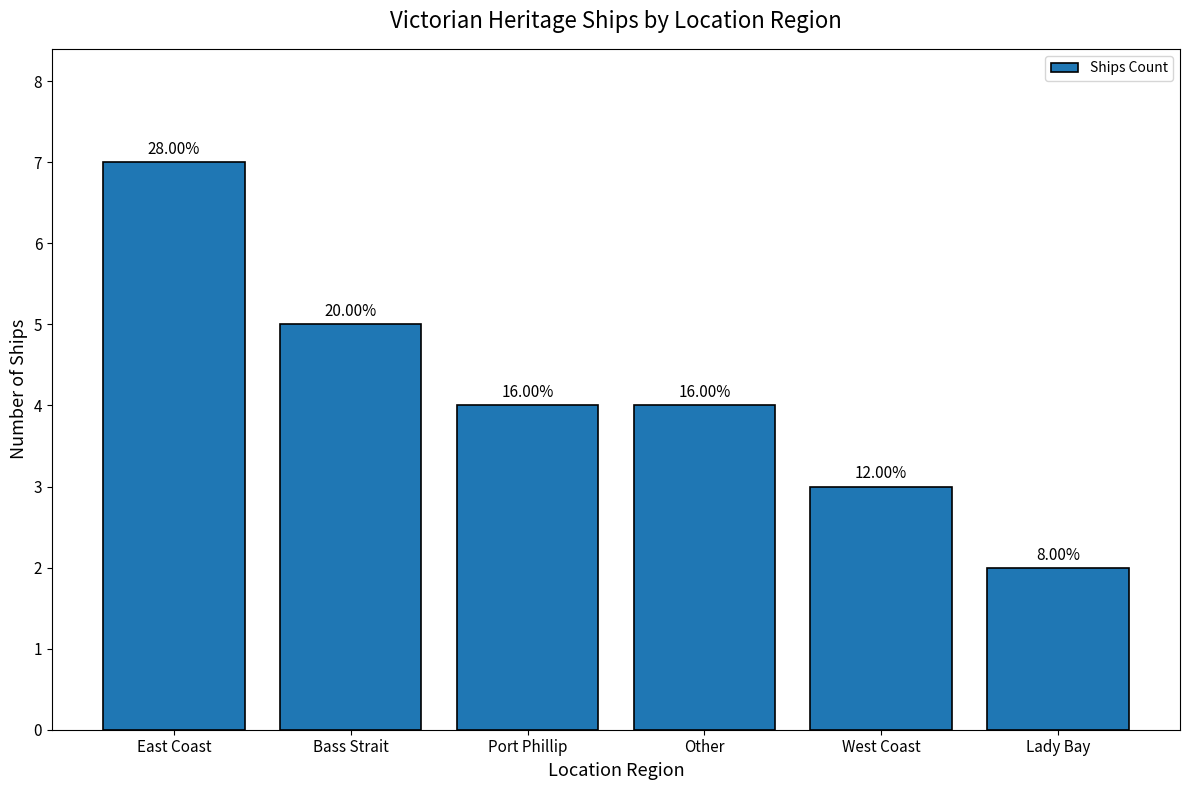

Which category has the highest value across all series?

East Coast